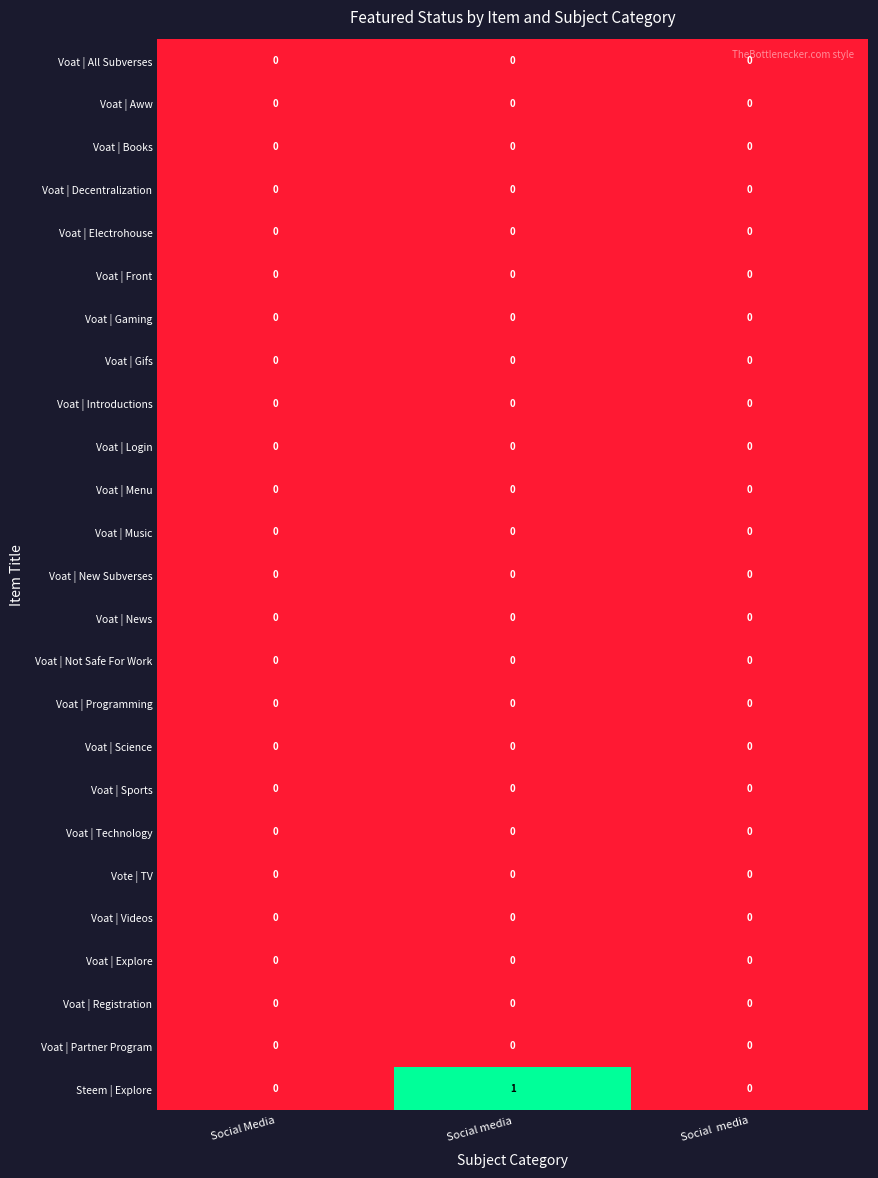

Which series has the widest spread of values?

Steem | Explore